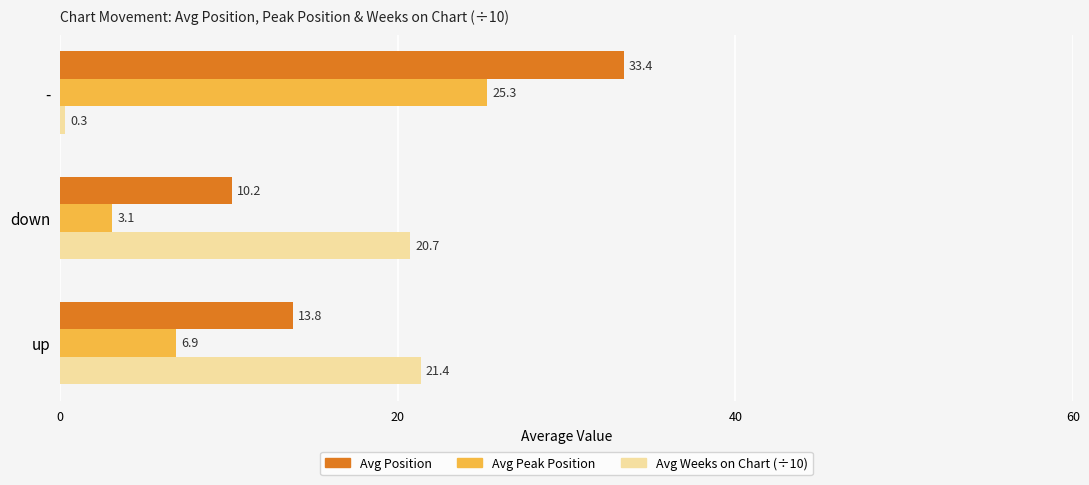

What is the smallest value displayed?

0.3